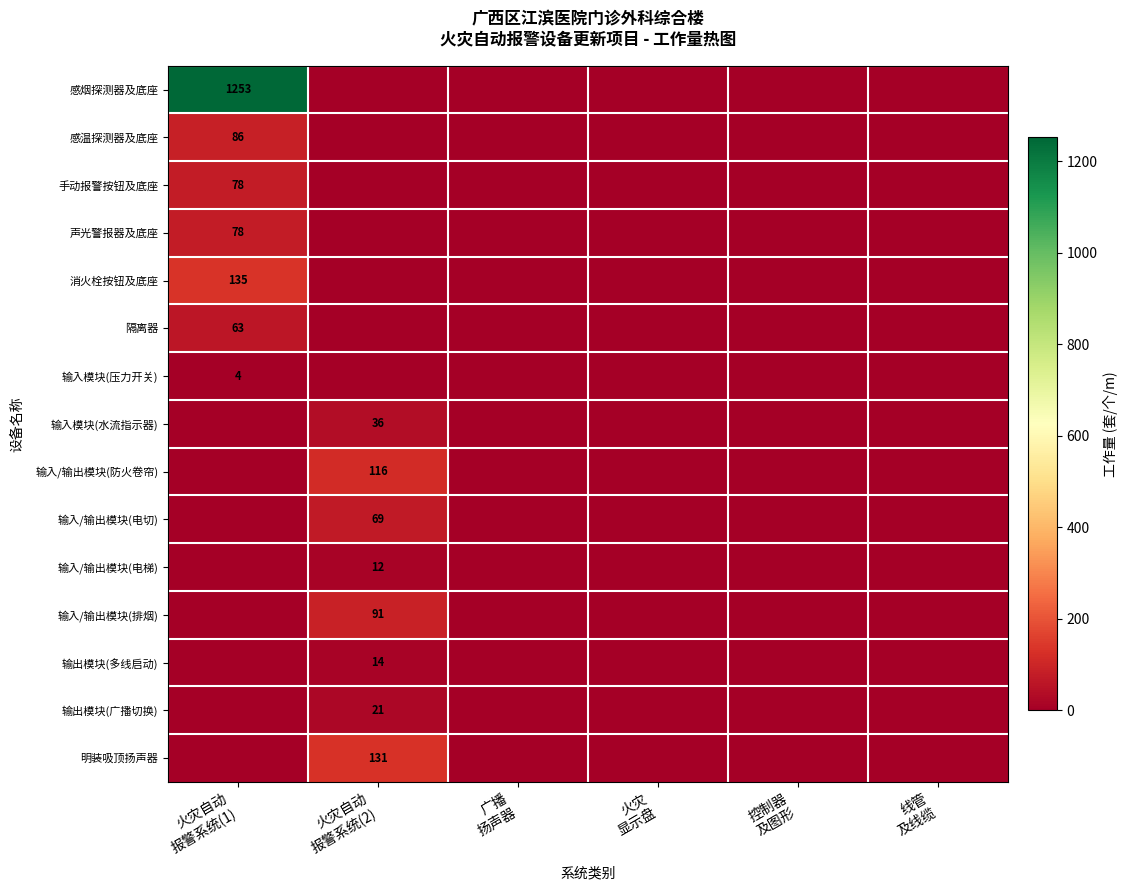

The 消火栓按钮及底座 series shows 55 at 火灾自动 报警系统(2). True or false?

False